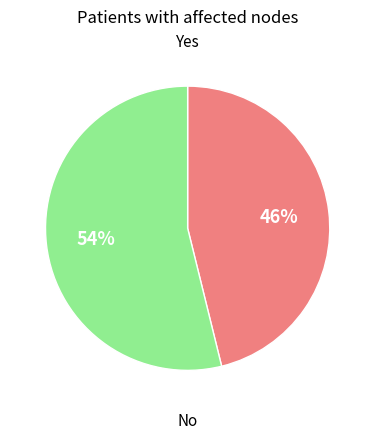

To the nearest percent, what is the average slice percentage?

50%